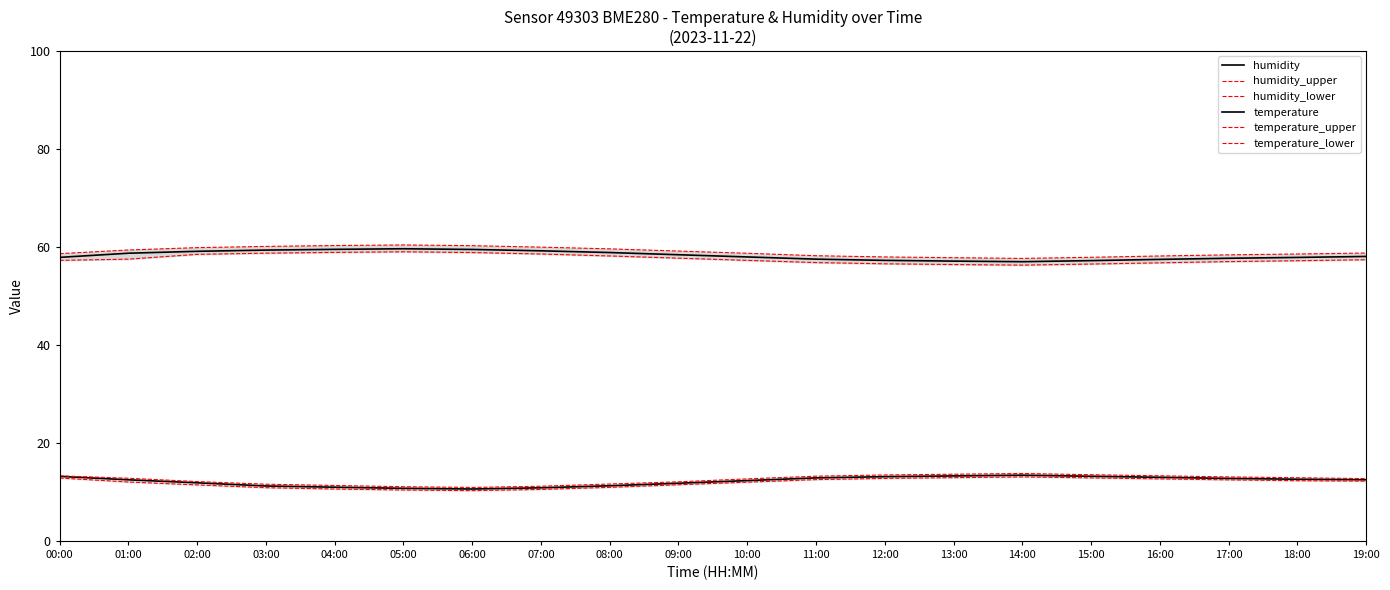

What is the difference between the second highest and second lowest values in the temperature_lower series?

2.5